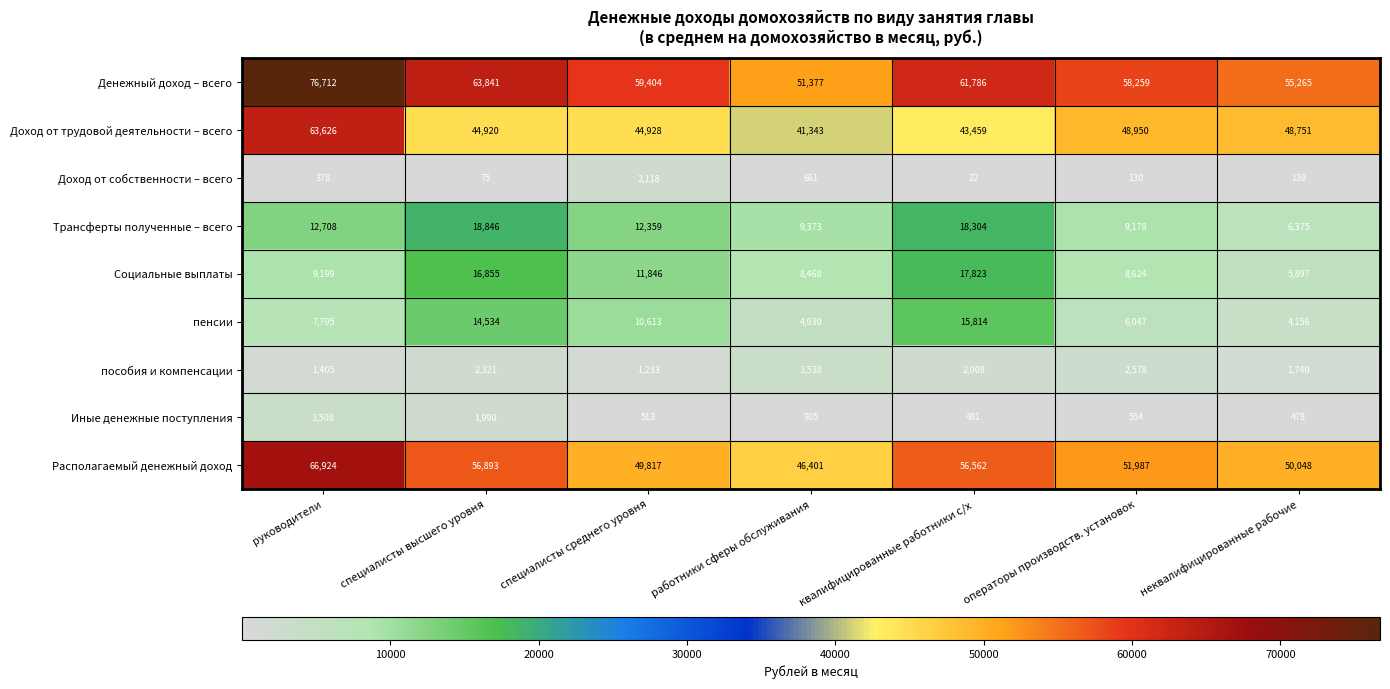

What is the spread (max minus min) of values at операторы производств. установок?

58129